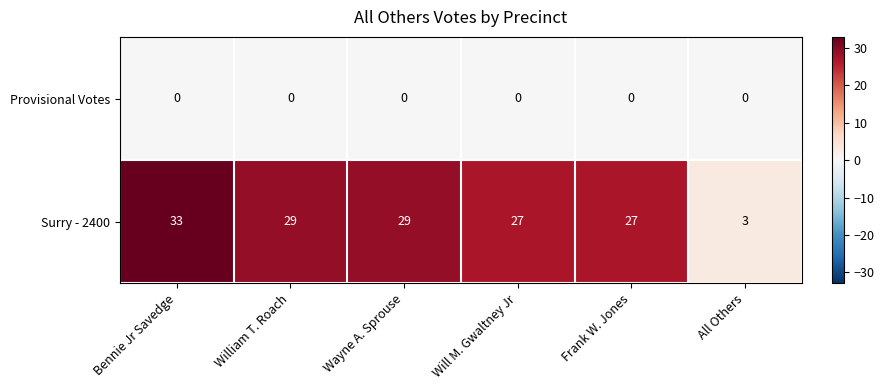

Which series changed the most between Frank W. Jones and All Others?

Surry - 2400